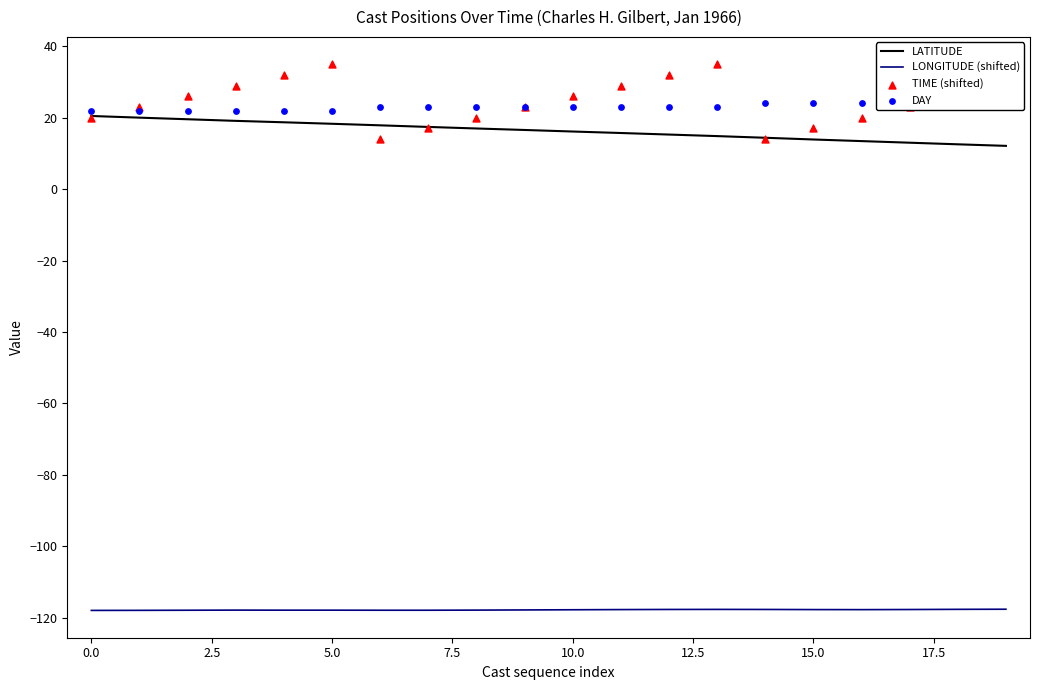

Which series has the largest total across all categories?

TIME (shifted)